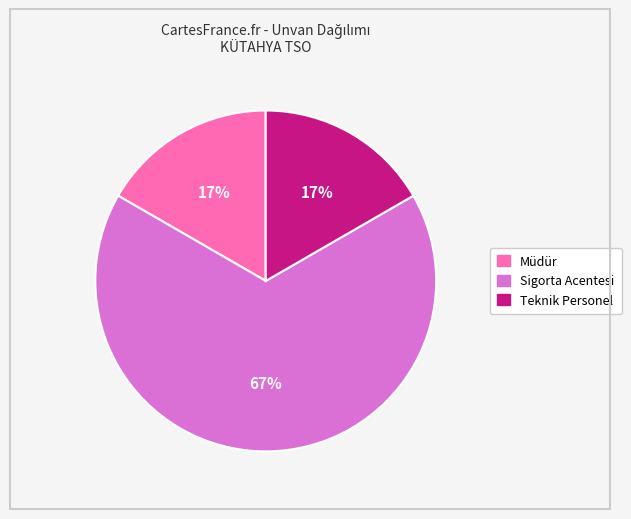

Is the sum of Sigorta Acentesi and Müdür greater than half?

Yes